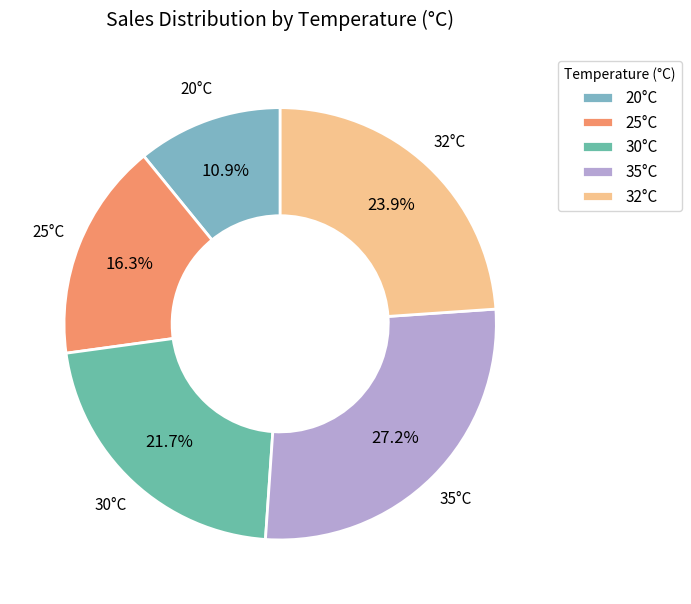

Which category has the smallest portion of the pie?

20°C